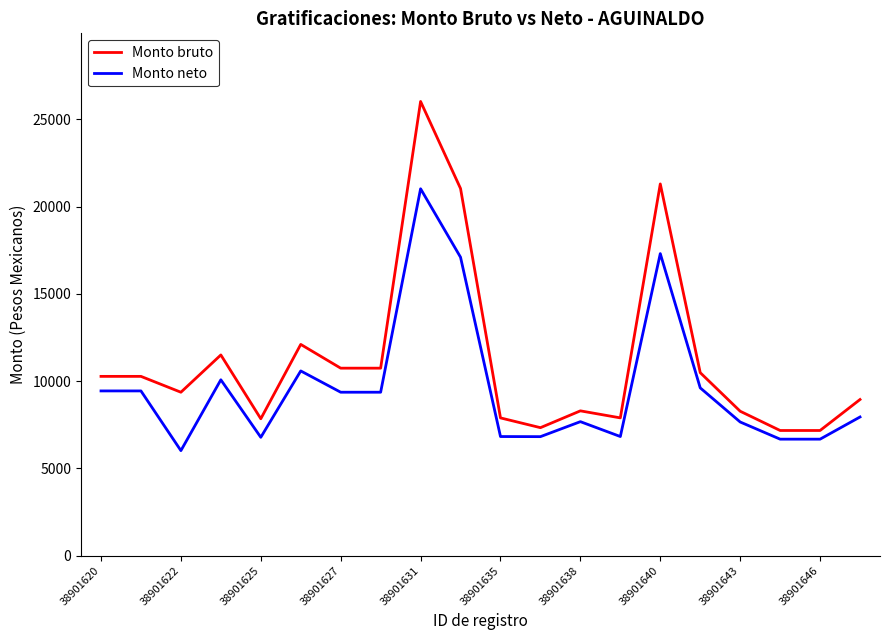

Which series has the largest total across all categories?

Monto bruto